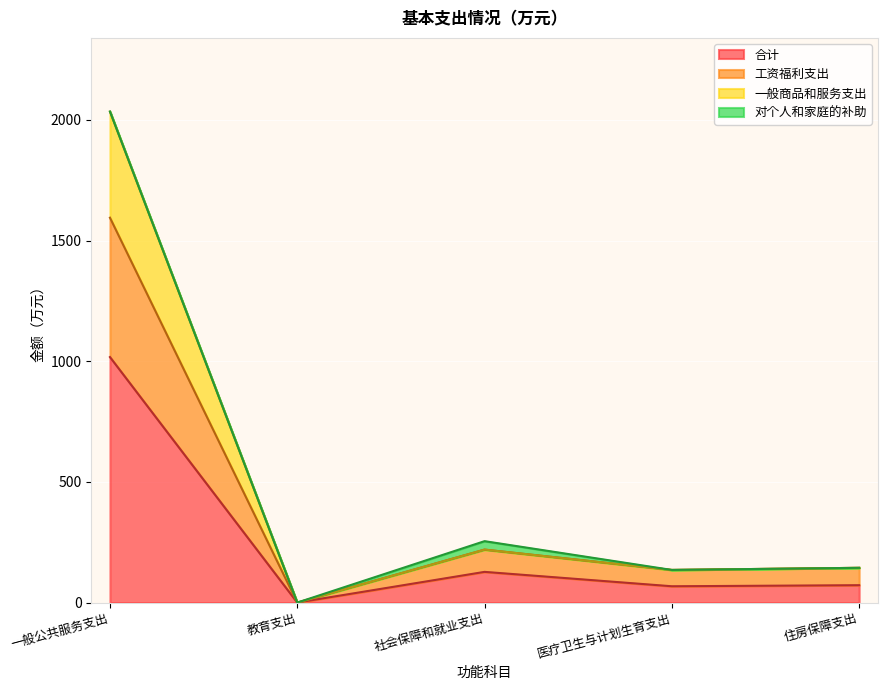

Where is the first local maximum for 工资福利支出?

社会保障和就业支出